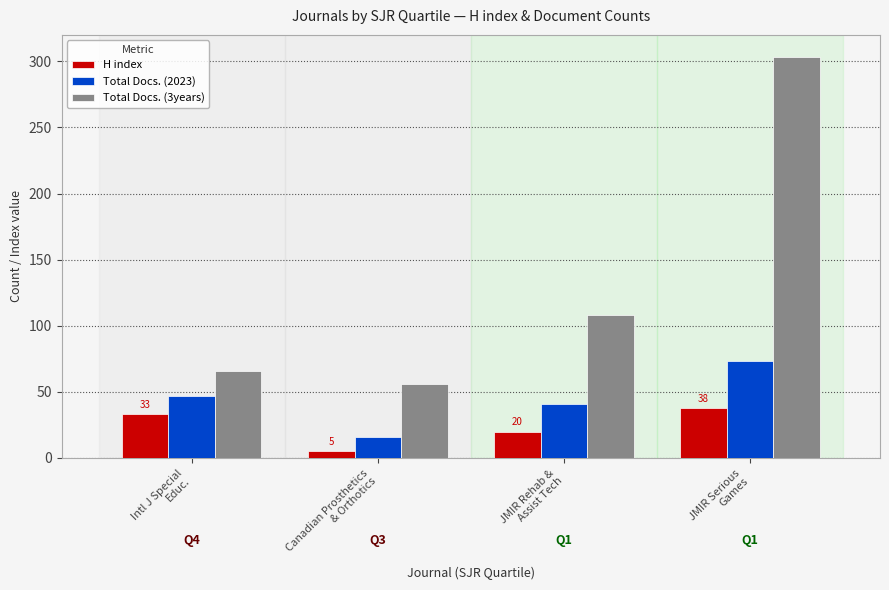

Reading left to right, transcribe all the data shown in this chart.

H index: 33	5	20	38
Total Docs. (2023): 47	16	41	73
Total Docs. (3years): 66	56	108	303